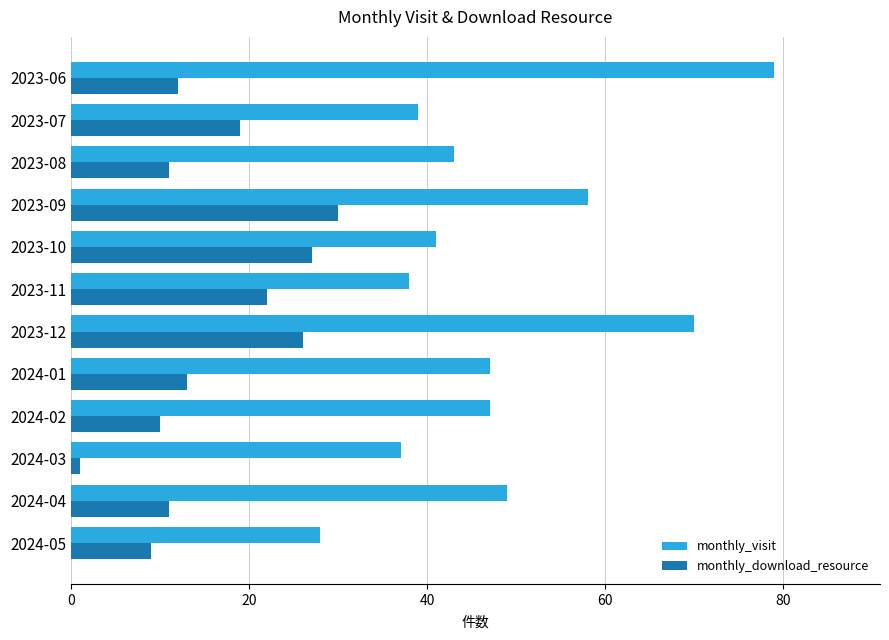

What is the maximum value for monthly_visit?

79